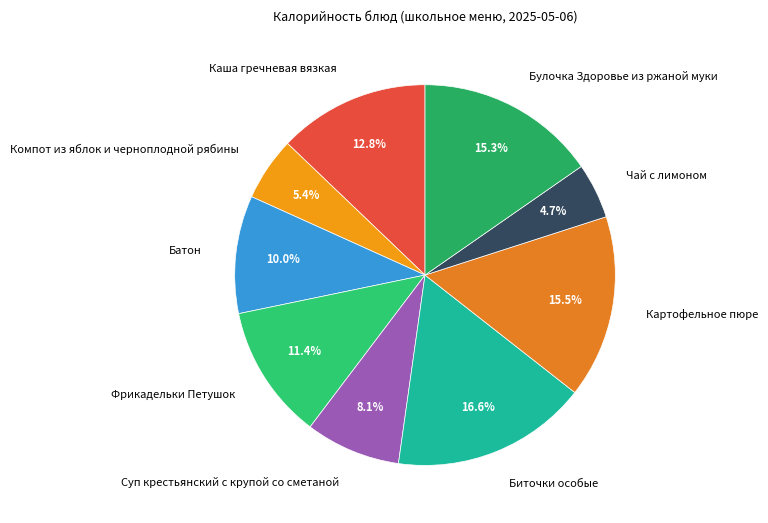

Which has a higher value, Батон or Чай с лимоном?

Батон